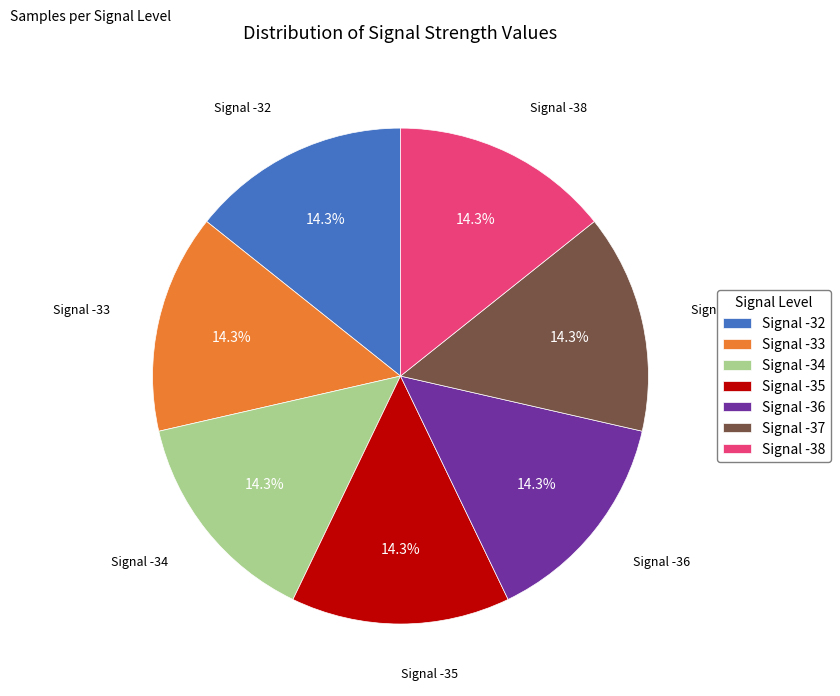

What is the ratio of the value at Signal -38 to the value at Signal -36?

1.0